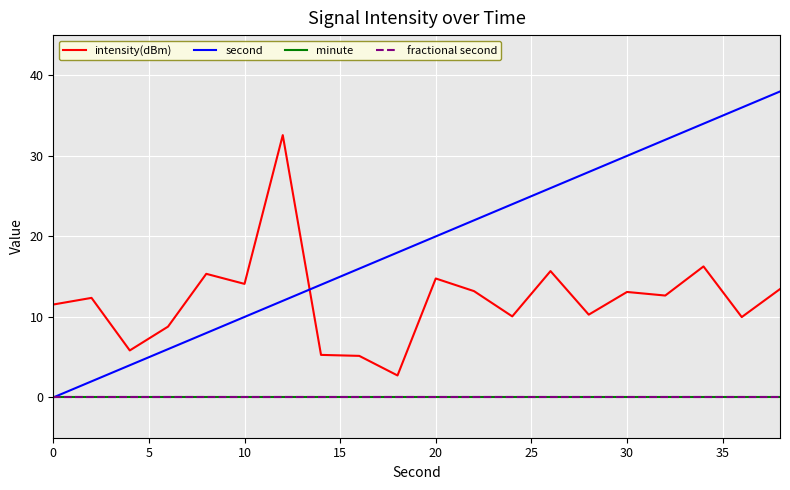

Does the chart have visible grid lines?

Yes